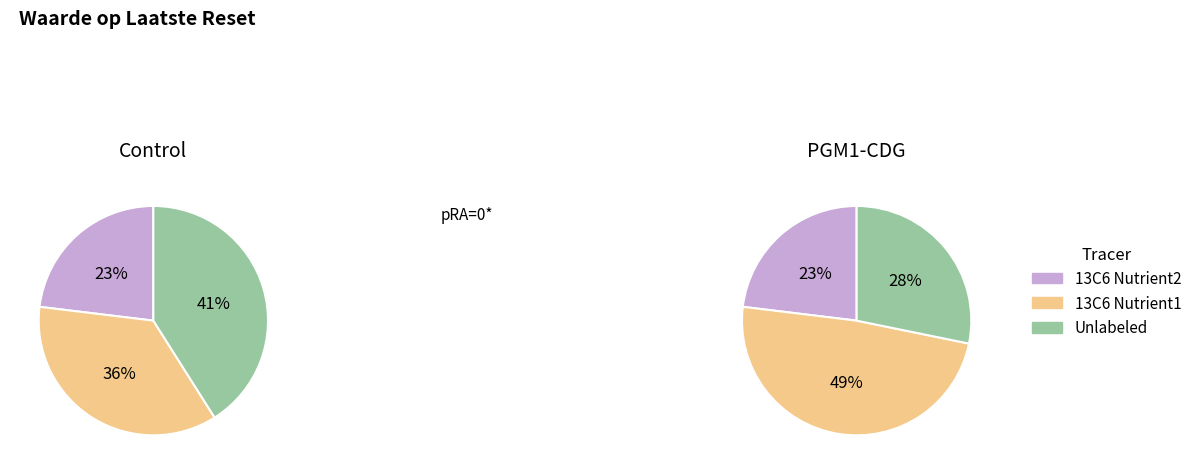

Between 4 and 17, which is larger?

17